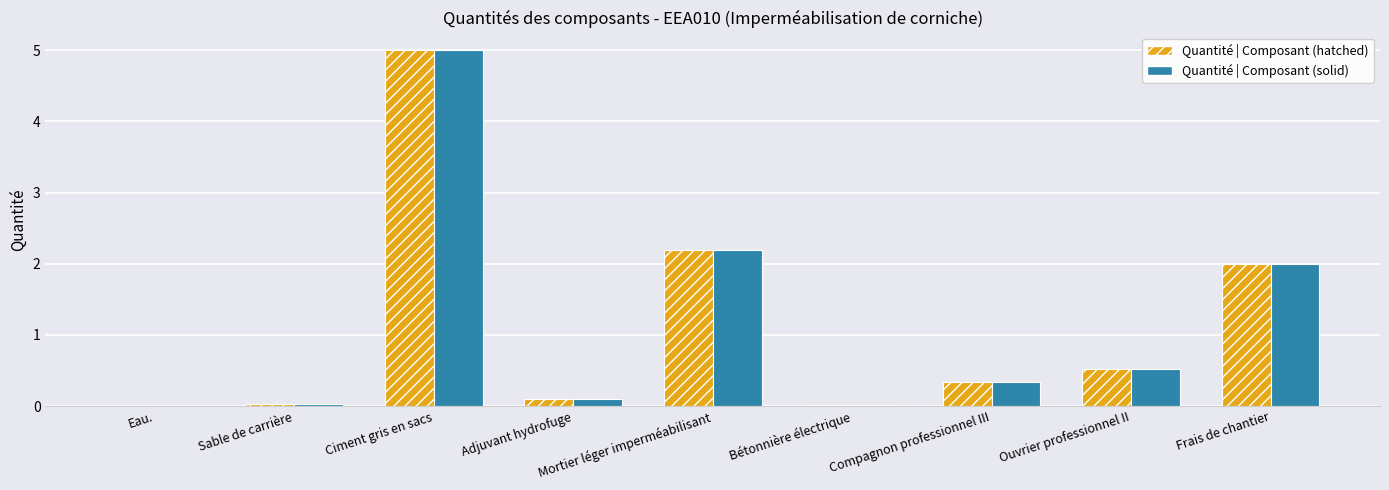

What is the sum of all Quantité | Composant (solid) values?

10.2